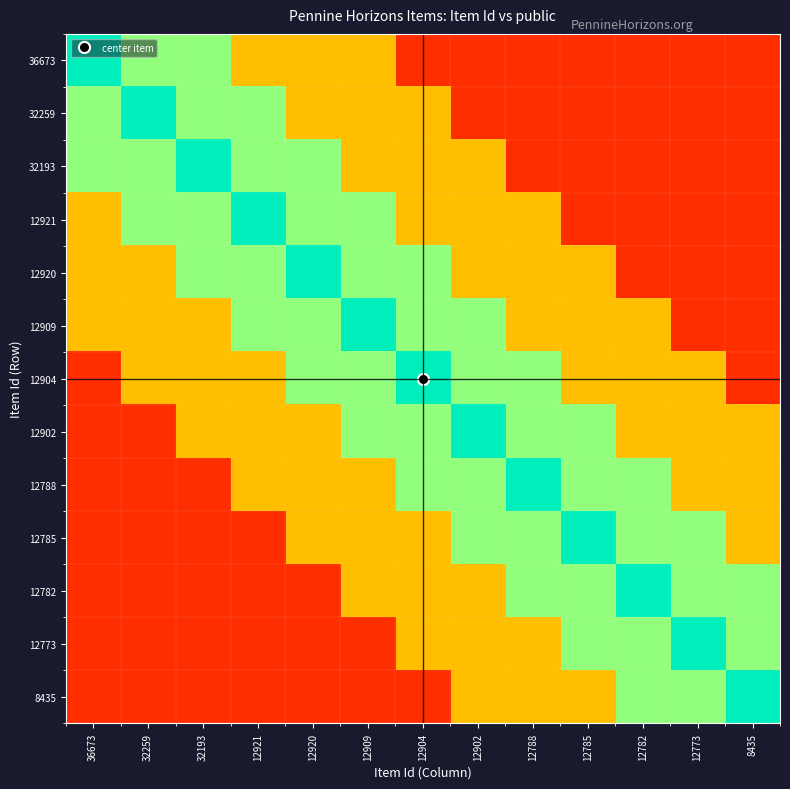

At how many categories does at least one series exceed 0?

13